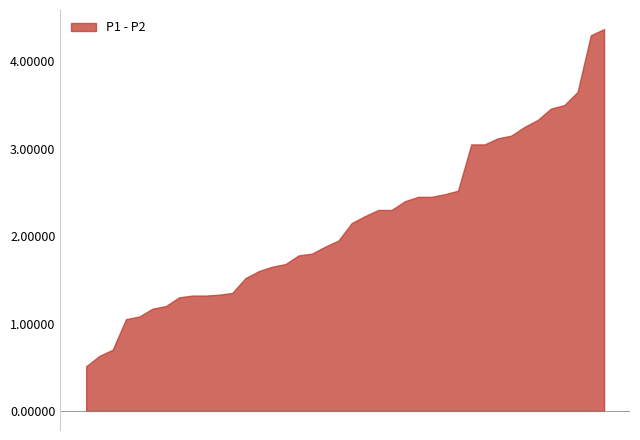

What is the smallest value displayed?

0.5